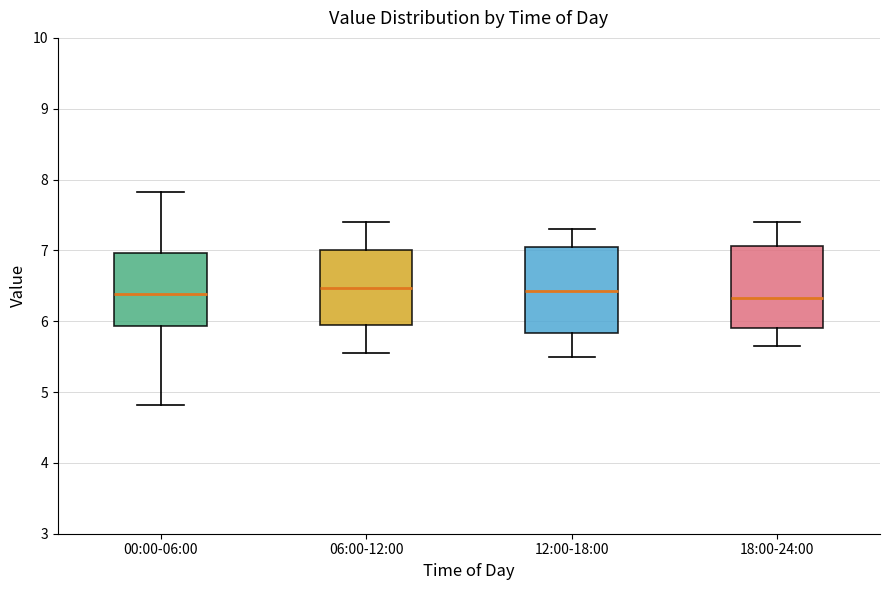

Reading left to right, read every box against the y-axis: the position of its median line, the range the box covers, and the ends of its whiskers. The values are not printed on the chart, so give them approximately, as read against the axis.

00:00-06:00: median 6.4, box 5.9 to 7.0, whiskers 4.8 to 7.8
06:00-12:00: median 6.5, box 6.0 to 7.0, whiskers 5.6 to 7.4
12:00-18:00: median 6.4, box 5.8 to 7.1, whiskers 5.5 to 7.3
18:00-24:00: median 6.3, box 5.9 to 7.1, whiskers 5.7 to 7.4